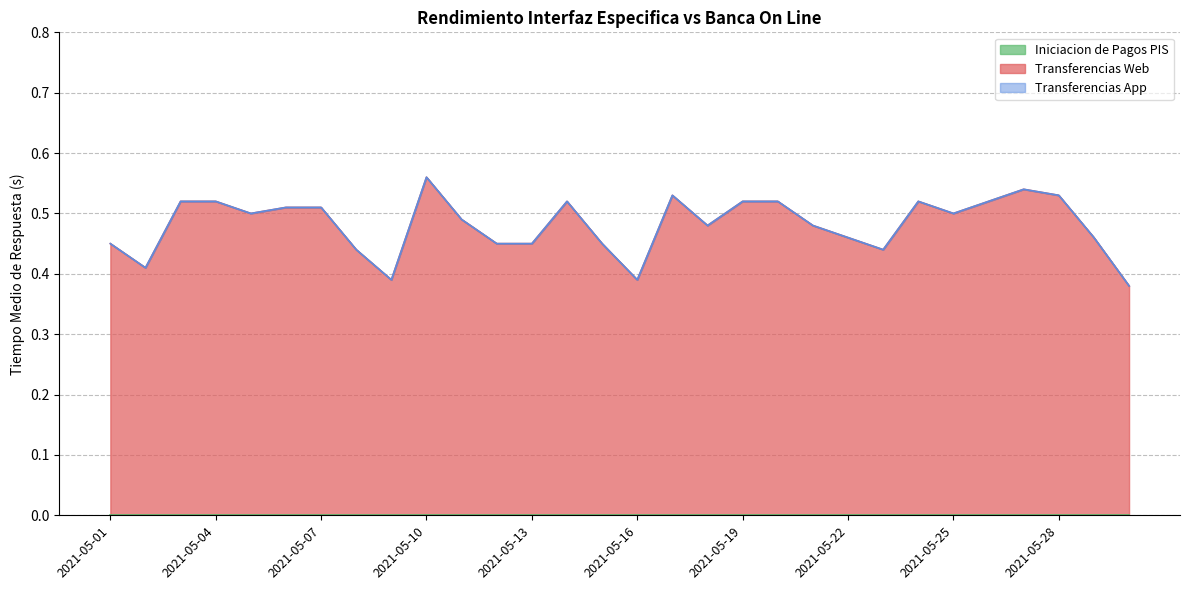

What is the difference between the second highest and second lowest values in the Transferencias App series?

0.2